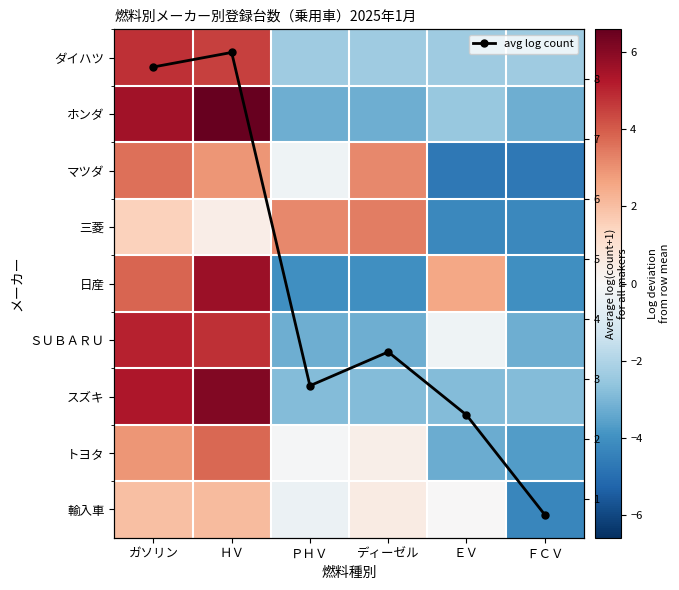

Rank the series by their maximum value, from lowest to highest.

輸入車, 三菱, マツダ, トヨタ, ダイハツ, ＳＵＢＡＲＵ, 日産, スズキ, ホンダ, avg log count